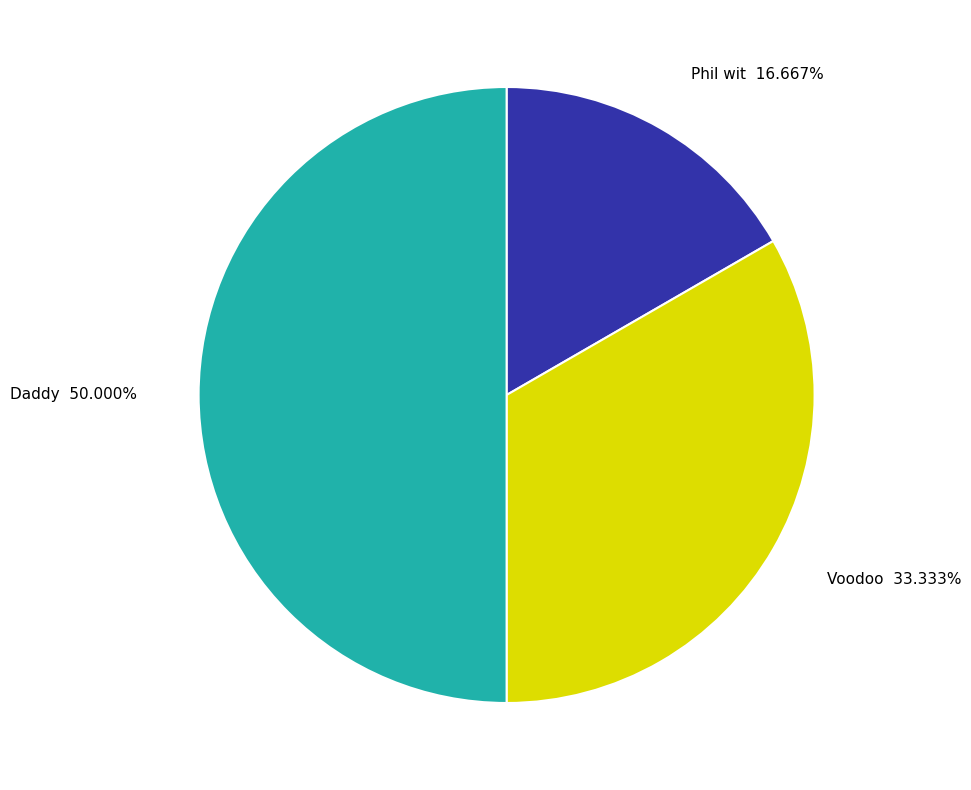

Which category has the smallest portion of the pie?

Phil wit